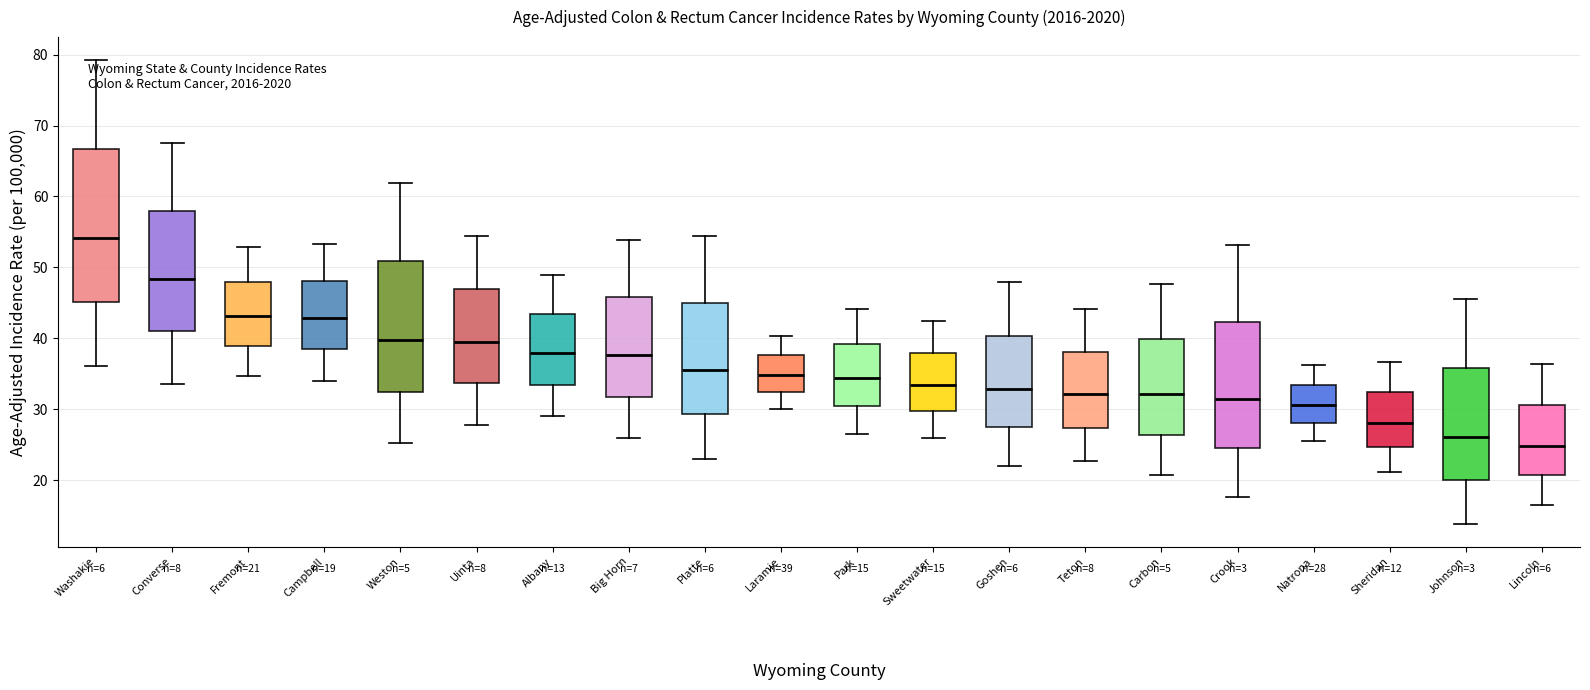

Comparing the boxes themselves (not the whiskers), which one is the tallest?

Washakie